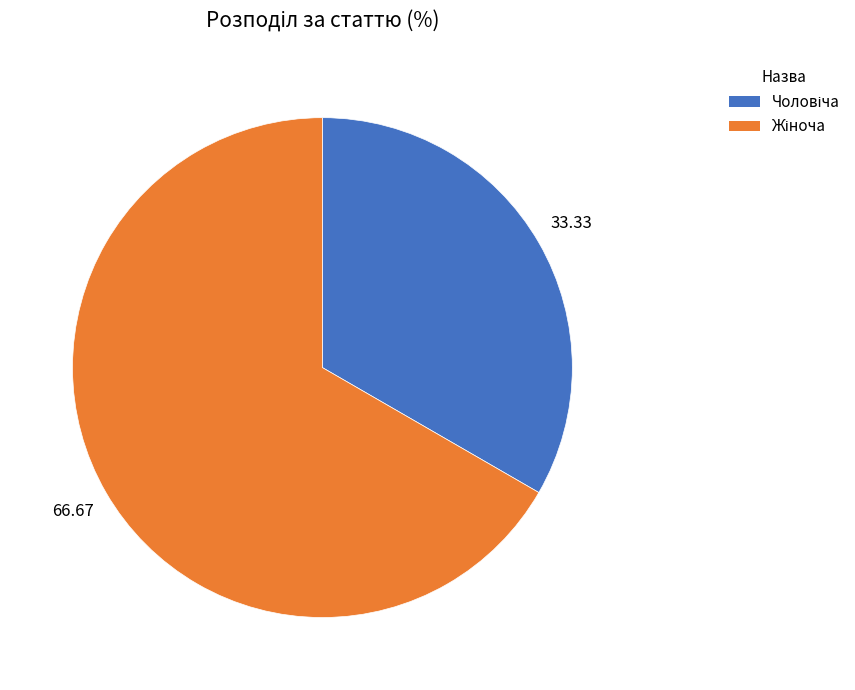

Is there any slice that represents more than half of the pie?

Yes